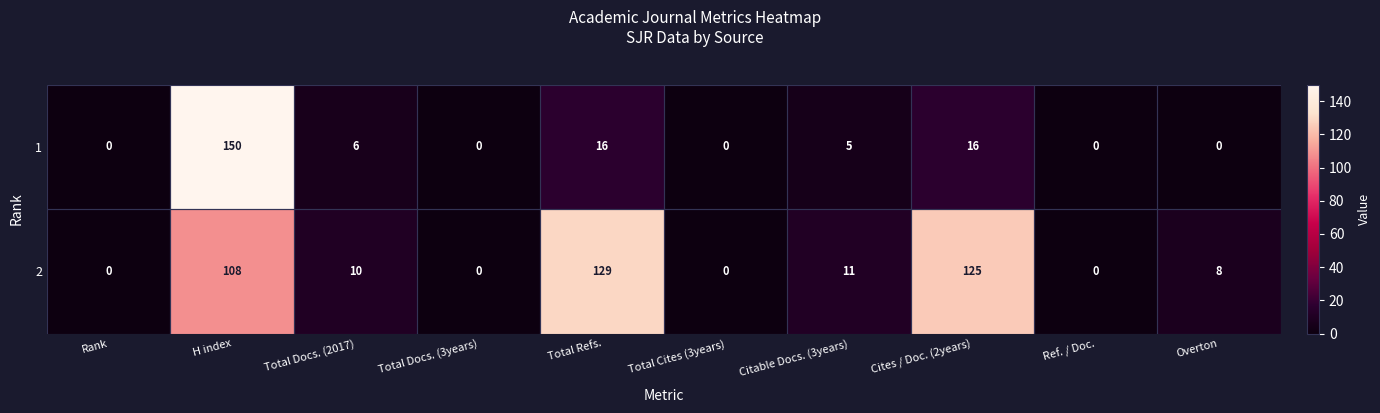

Which category has the highest value across all series?

H index